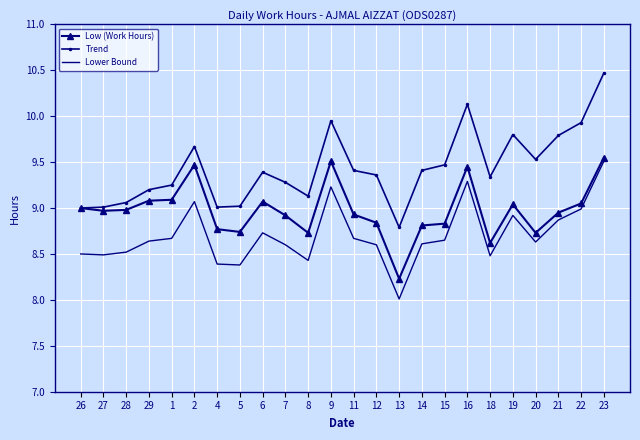

What is the maximum value for Lower Bound?

9.5